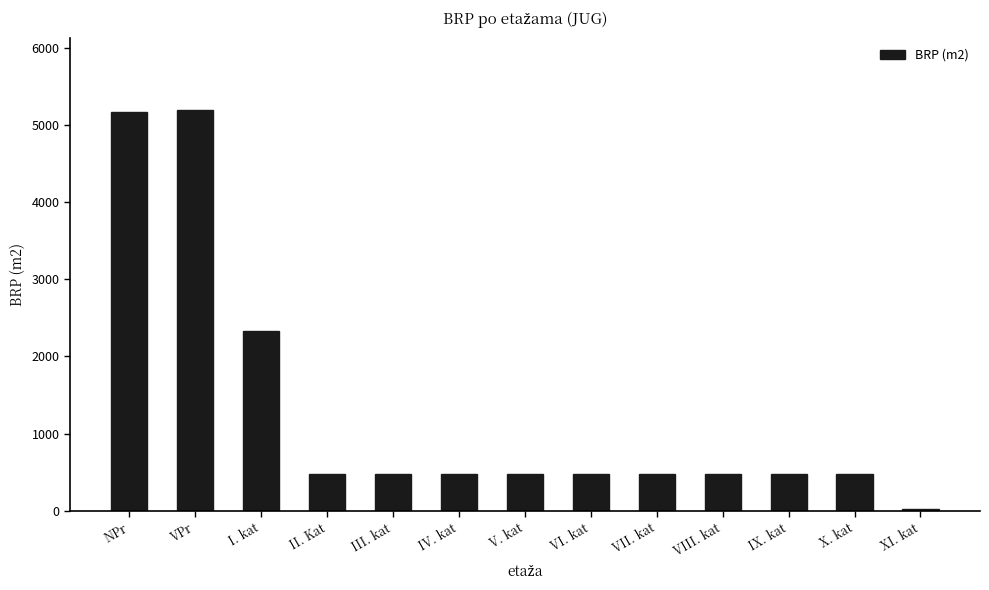

The chart shows a value of 707.9 at X. kat. True or false?

False